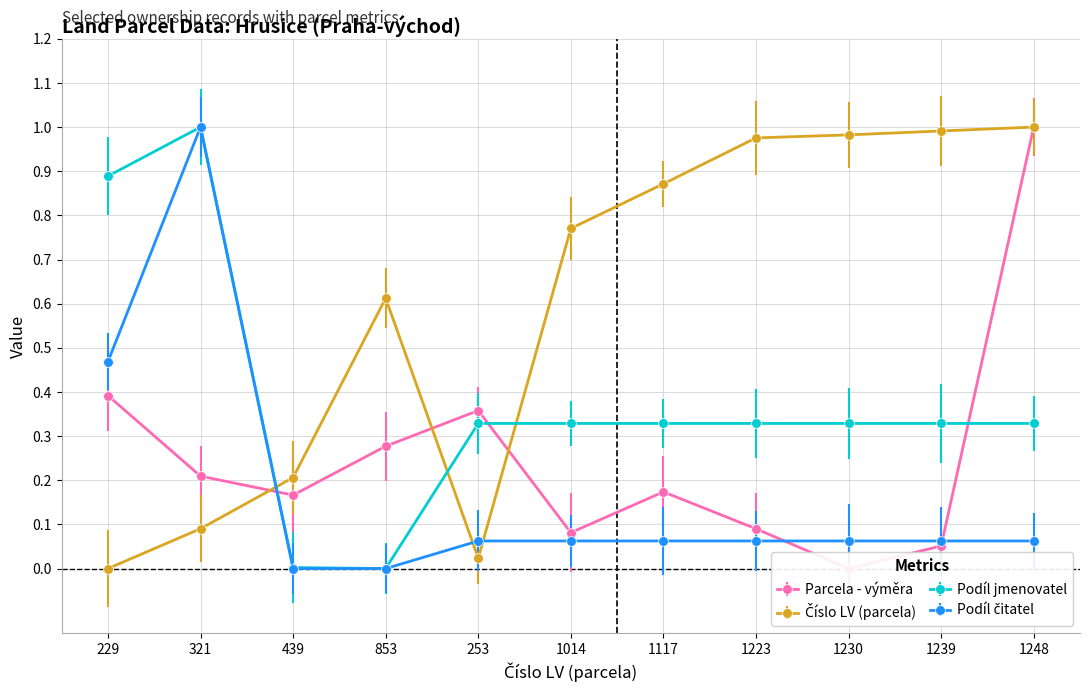

How many interior local valleys does the Podíl jmenovatel series have?

1